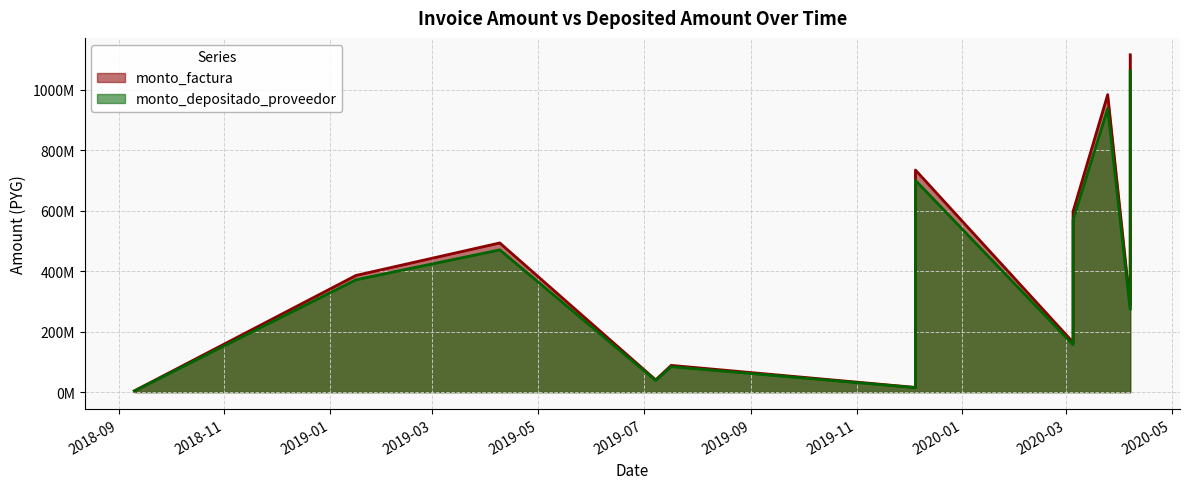

The value of monto_factura at 2019-01-16 is 520102581. True or false?

False